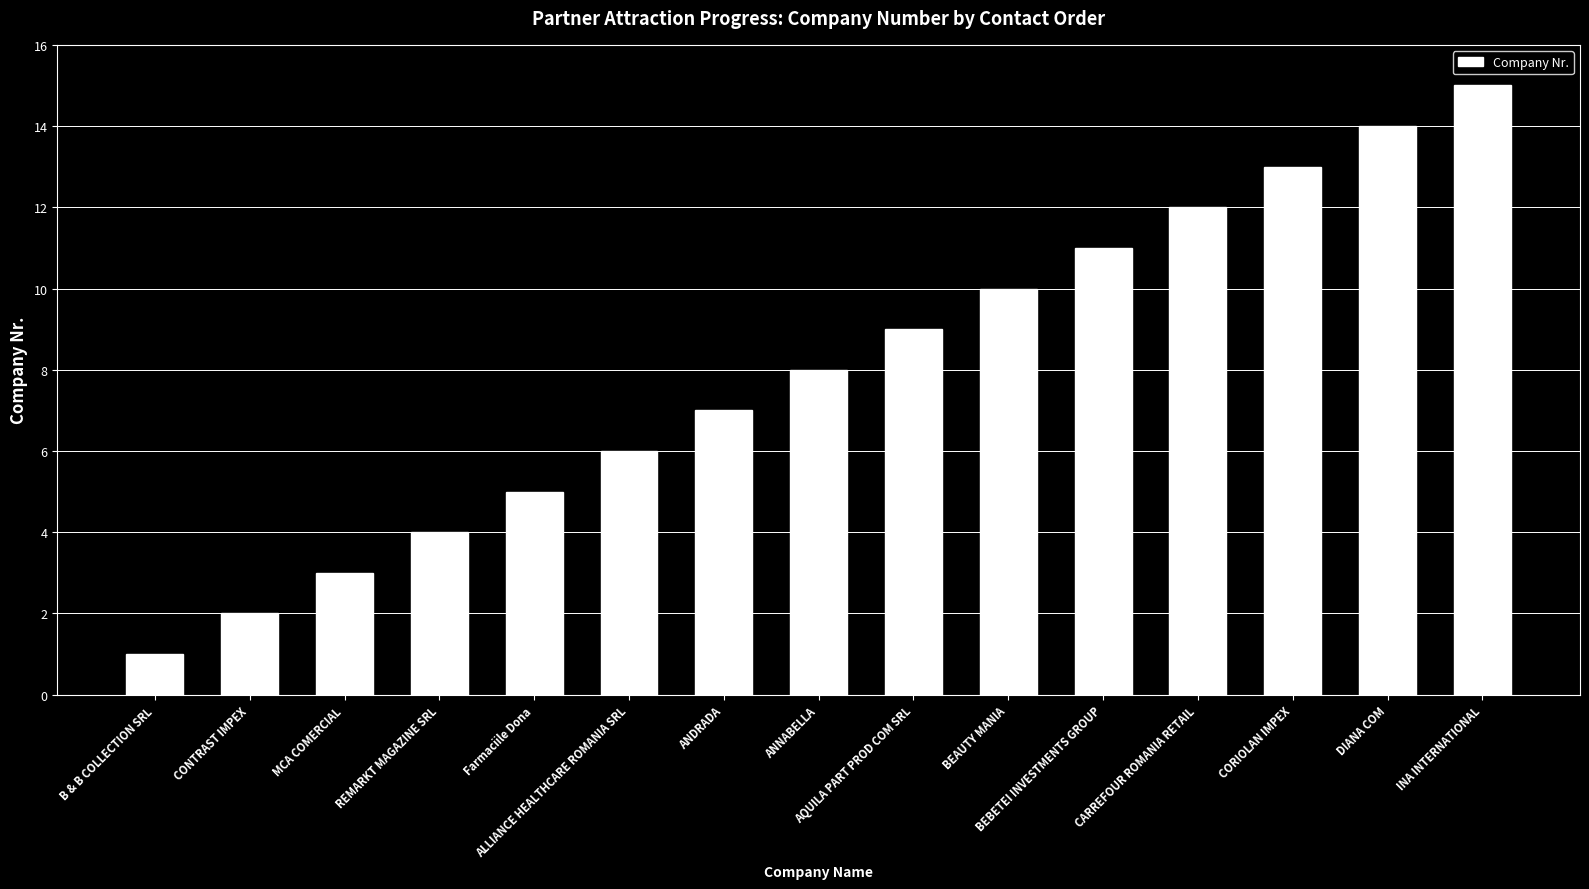

Reading left to right, transcribe all the data shown in this chart.

1	2	3	4	5	6	7	8	9	10	11	12	13	14	15